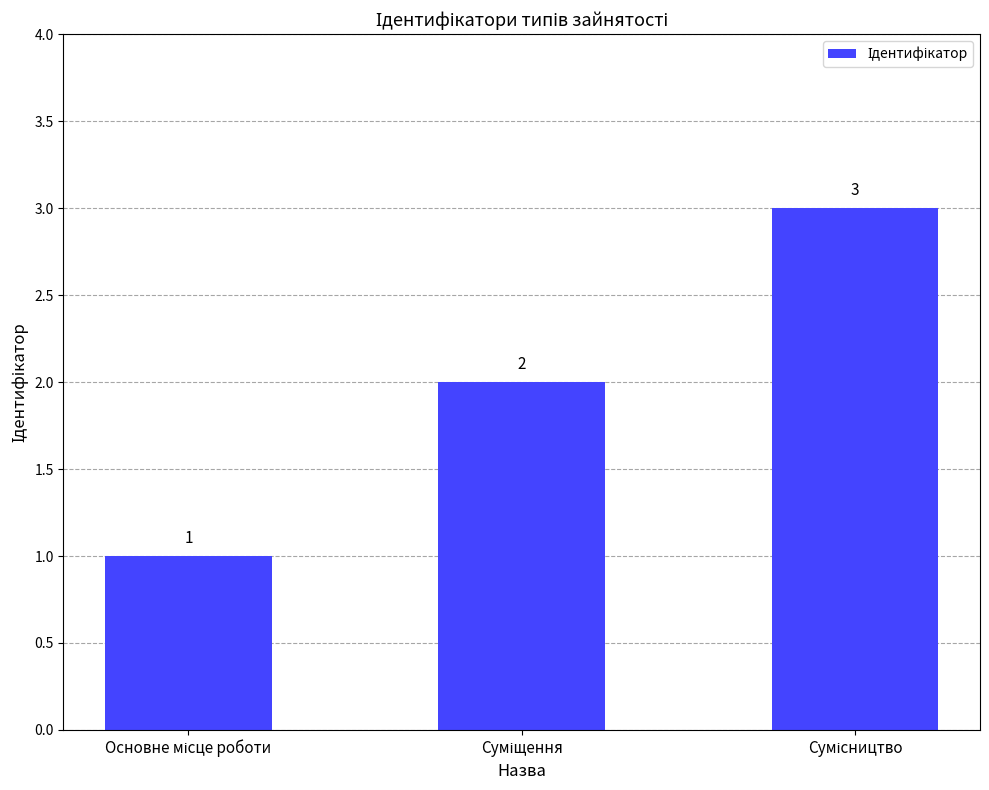

What is the sum of all values?

6